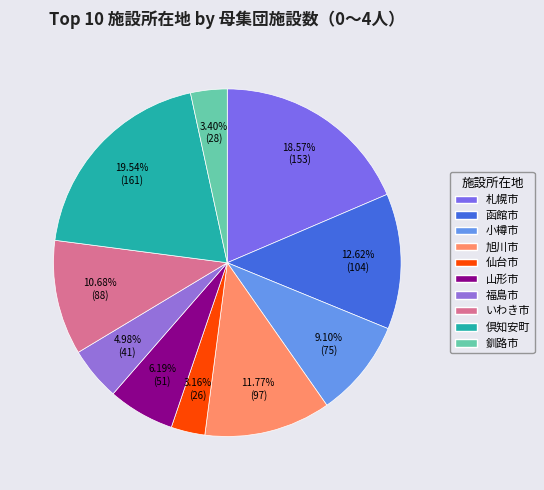

Count the number of slices in the pie.

10